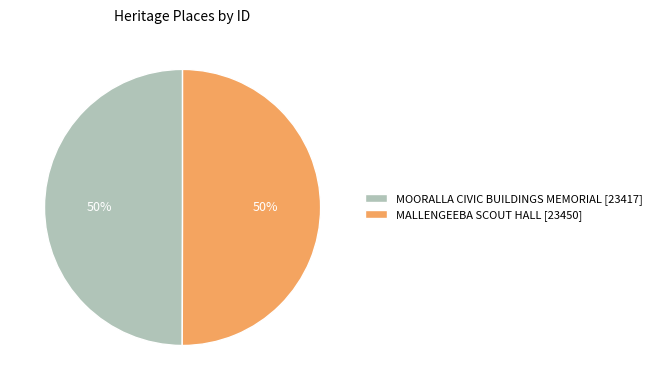

True or false: MOORALLA CIVIC BUILDINGS MEMORIAL accounts for 50% of the total.

True